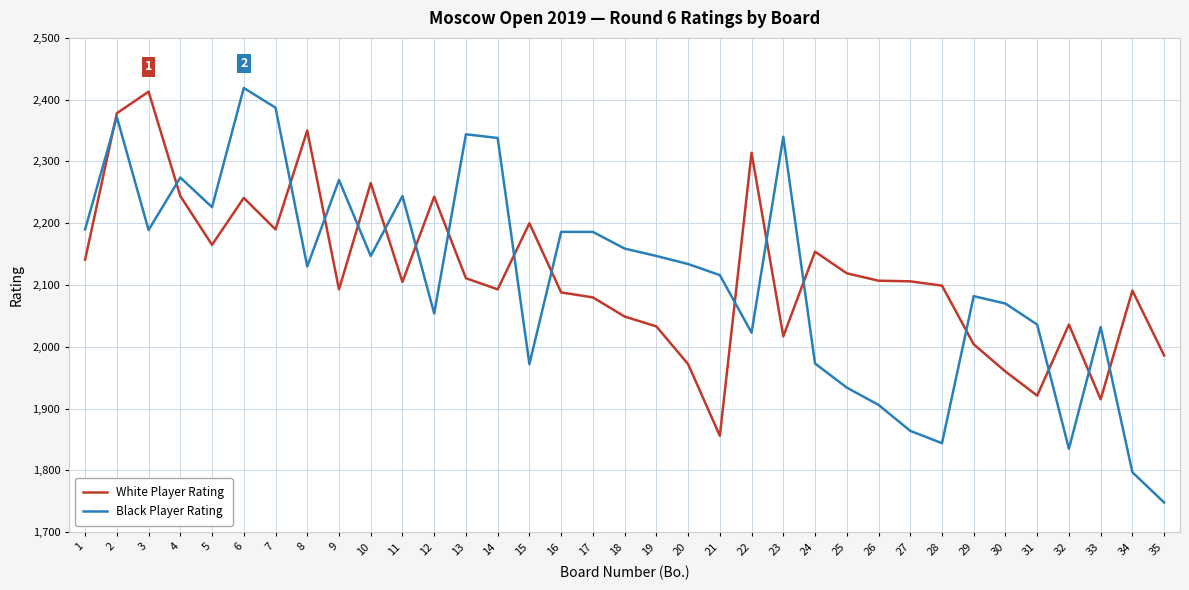

What is the average value of the Black Player Rating series?

2113